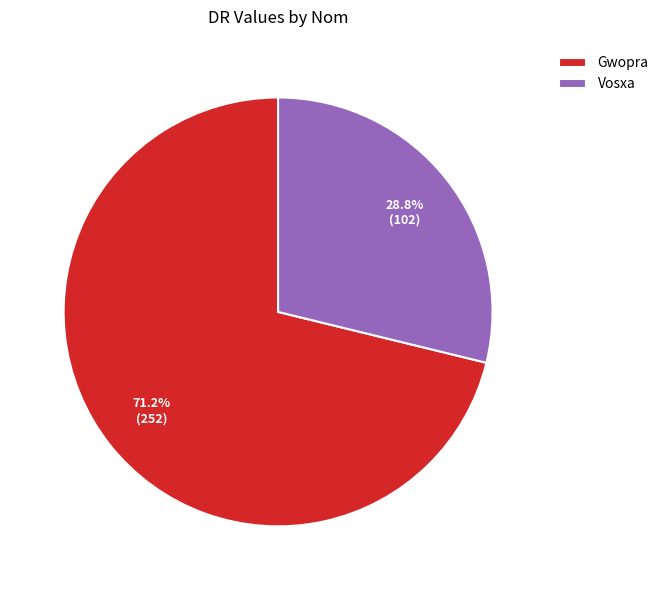

Which category has the biggest portion of the pie?

Gwopra